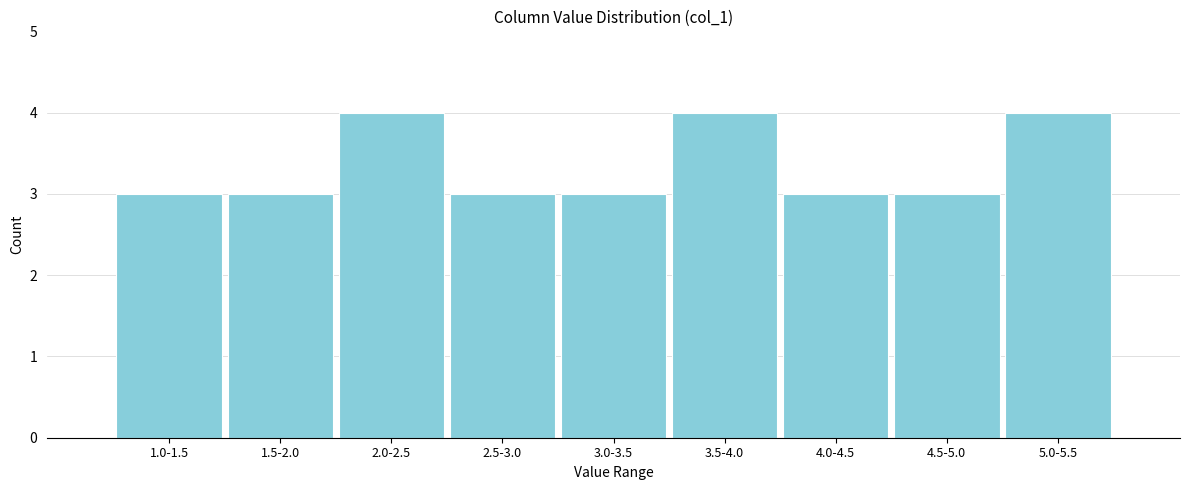

Reading left to right, extract all data points from this chart.

1.0-1.5=3	1.5-2.0=3	2.0-2.5=4	2.5-3.0=3	3.0-3.5=3	3.5-4.0=4	4.0-4.5=3	4.5-5.0=3	5.0-5.5=4